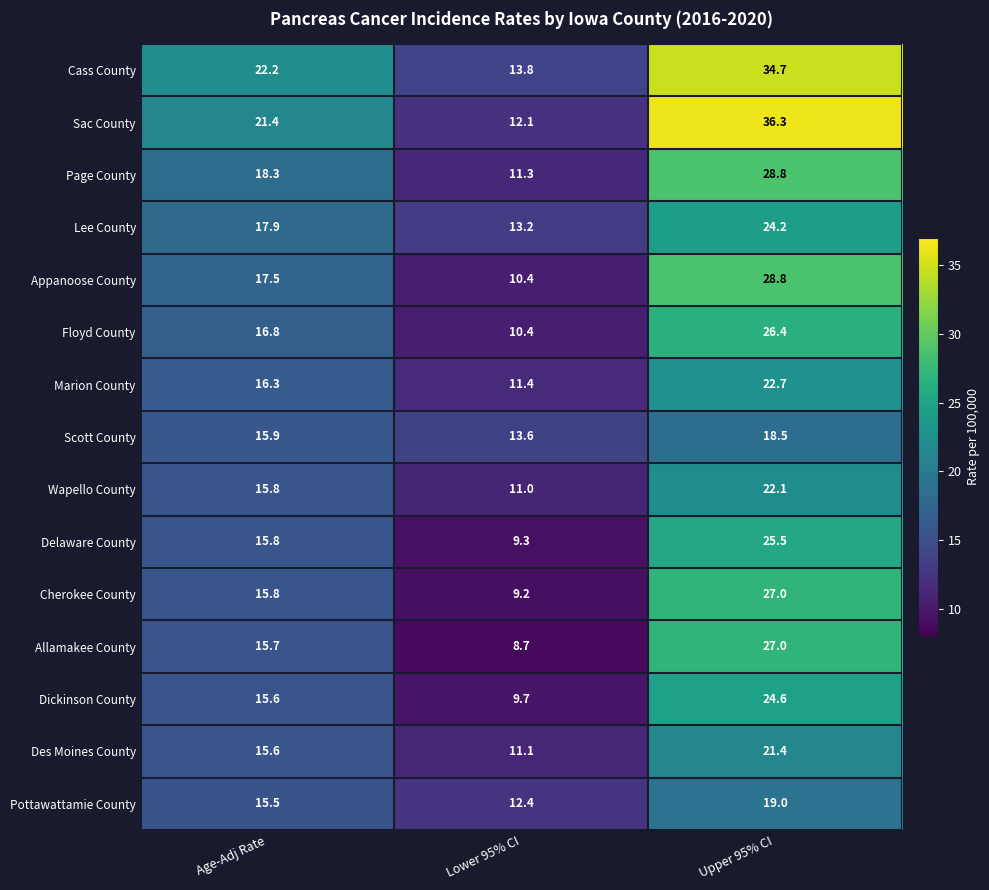

List the labels in order of Wapello County value, smallest first.

Lower 95% CI, Age-Adj Rate, Upper 95% CI